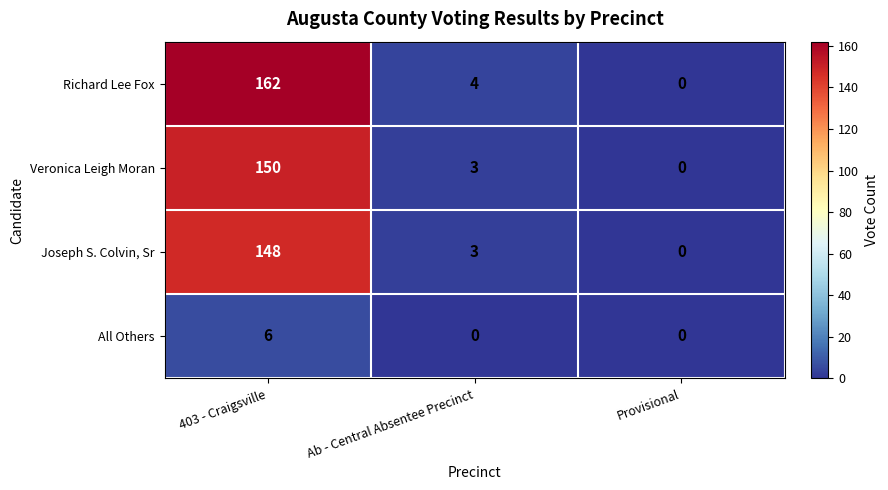

Reading left to right, list all the values displayed in this chart.

Richard Lee Fox: 162	4	0
Veronica Leigh Moran: 150	3	0
Joseph S. Colvin, Sr: 148	3	0
All Others: 6	0	0